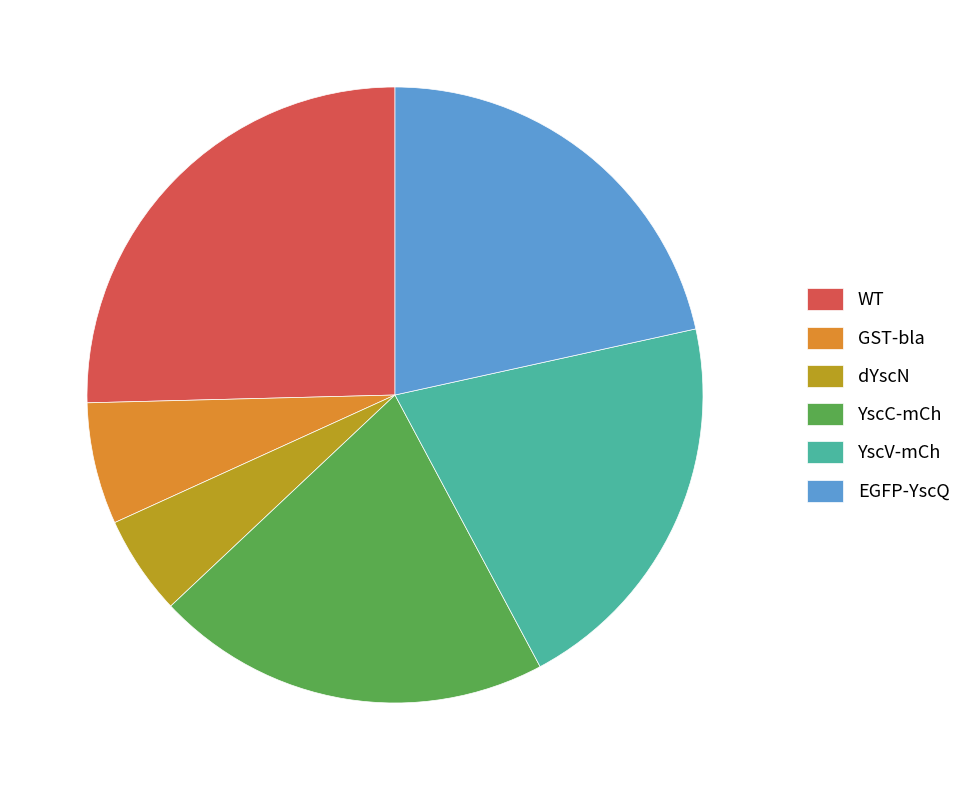

Is it true that dYscN is 5% of the pie?

True